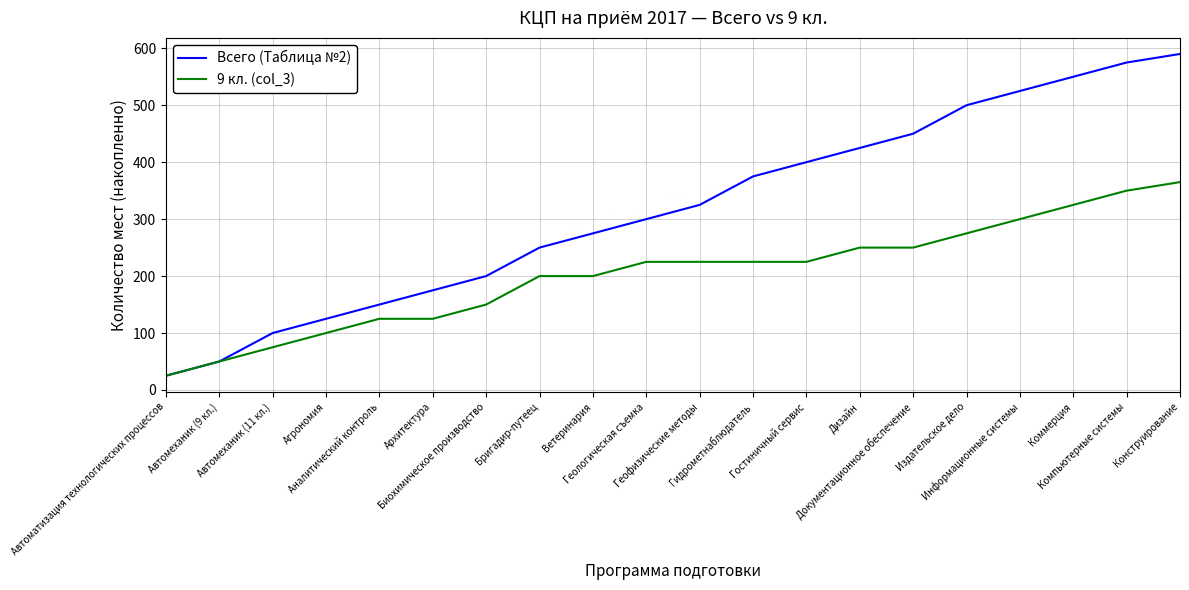

What is the difference between the maximum and second lowest values in the 9 кл. (col_3) series?

315